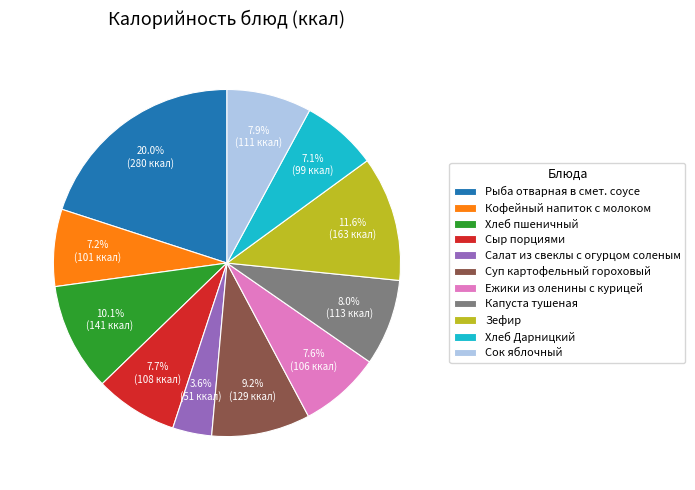

Which category has the biggest portion of the pie?

Рыба отварная в смет. соусе